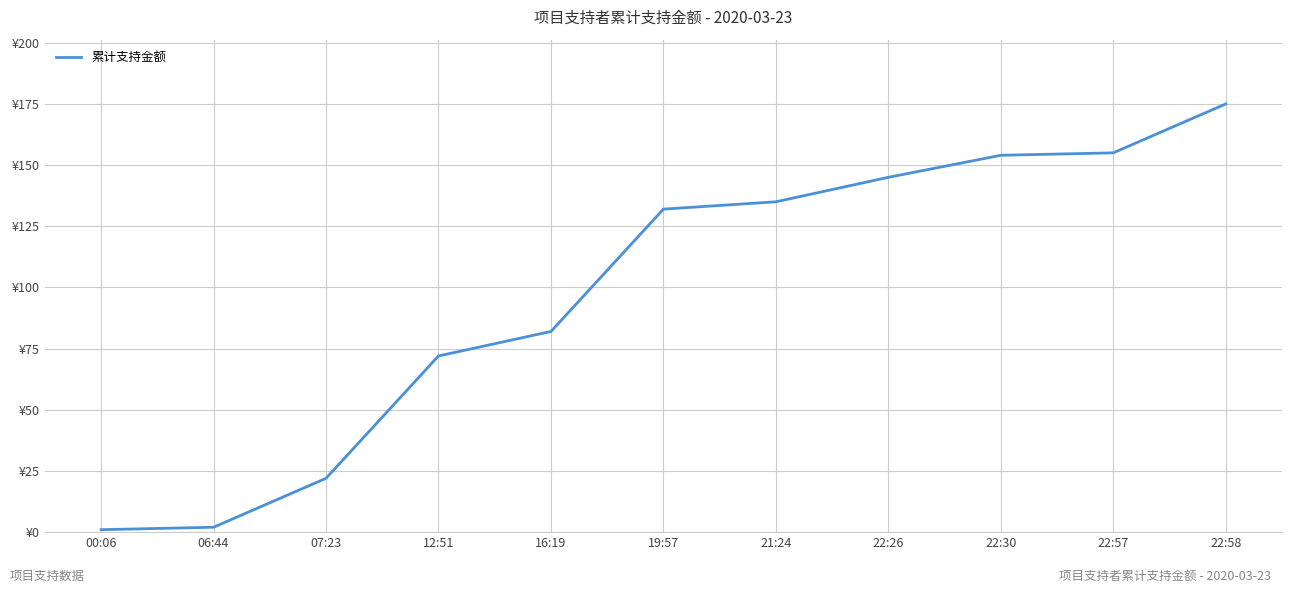

Does the chart have visible grid lines?

Yes